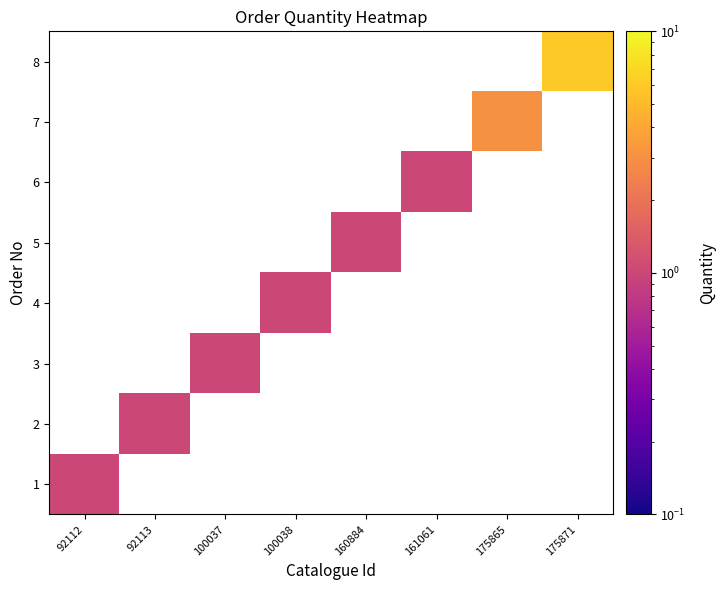

Is the value of 1 at 92113 greater than the value of 8 at 160884?

No